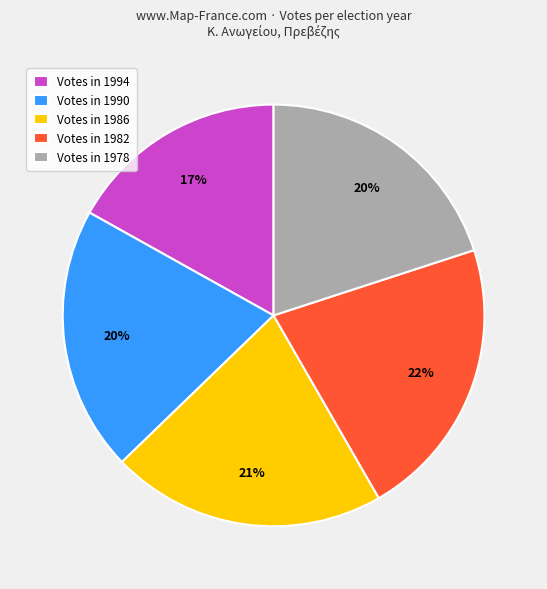

Count the number of slices in the pie.

5